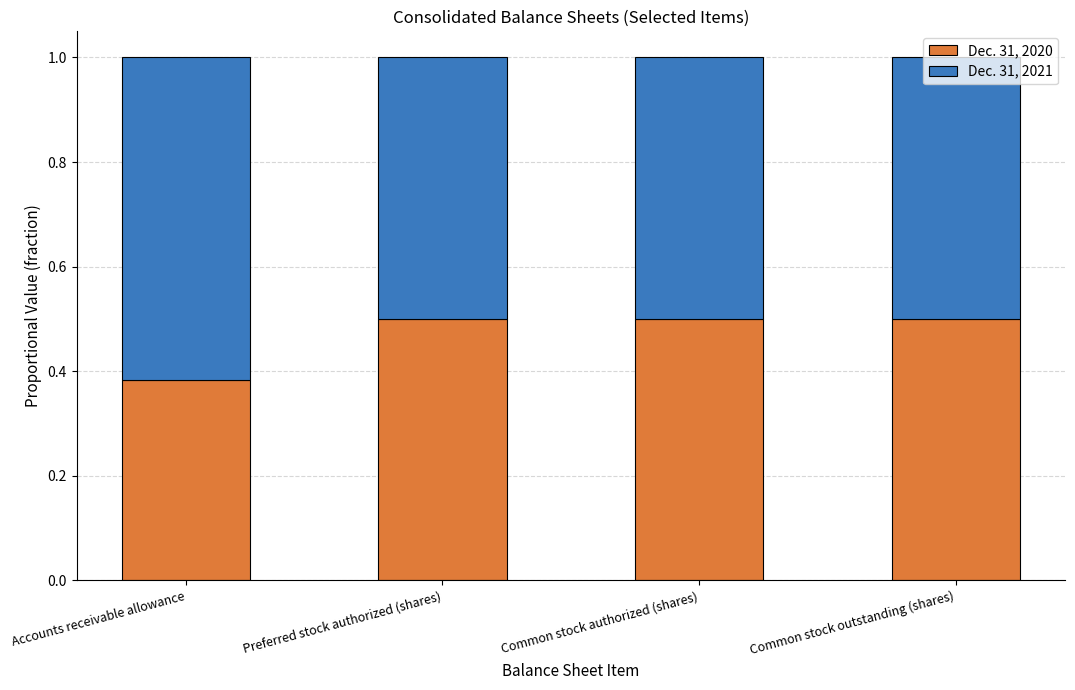

What is the maximum value for Dec. 31, 2020?

0.5